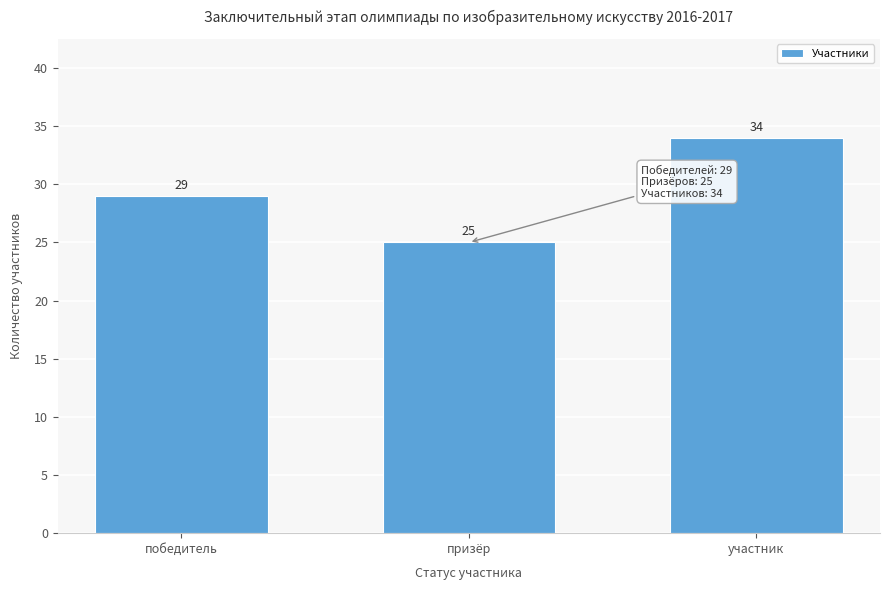

Reading left to right, transcribe all the data shown in this chart.

победитель=29	призёр=25	участник=34